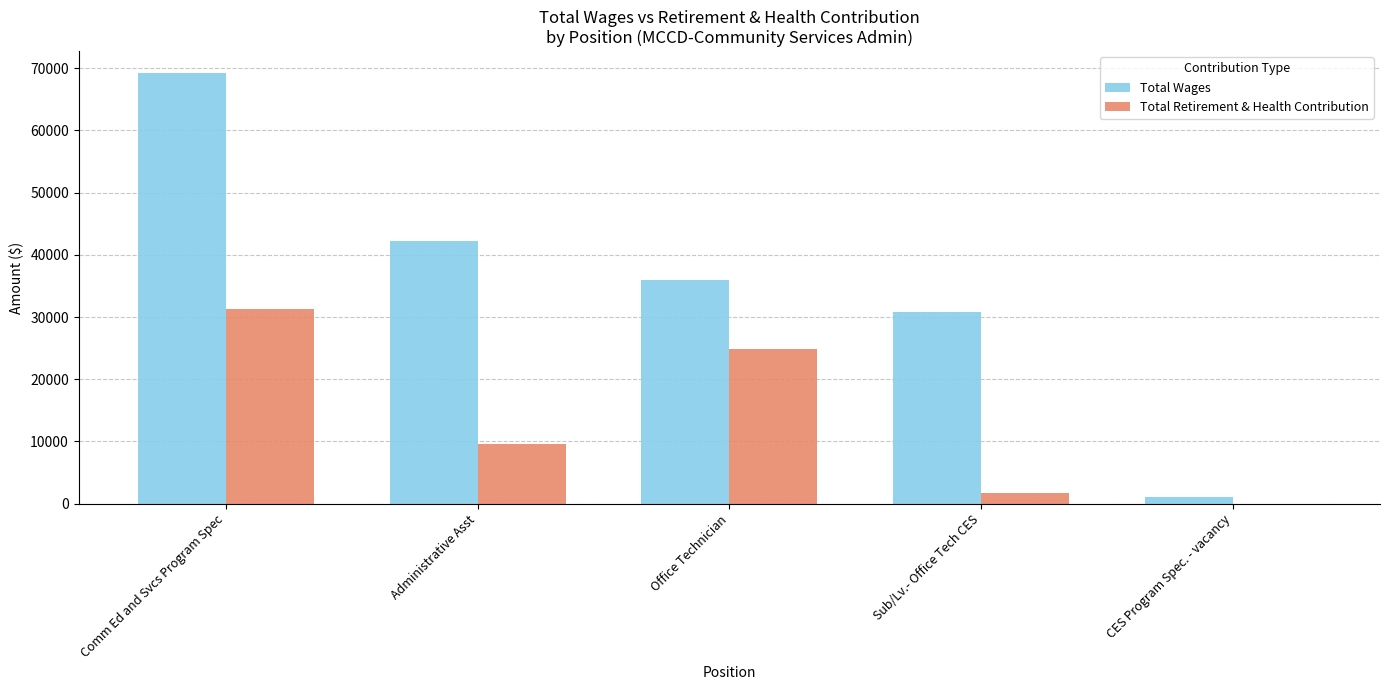

Where is Total Wages nearest to the value 35187?

Office Technician